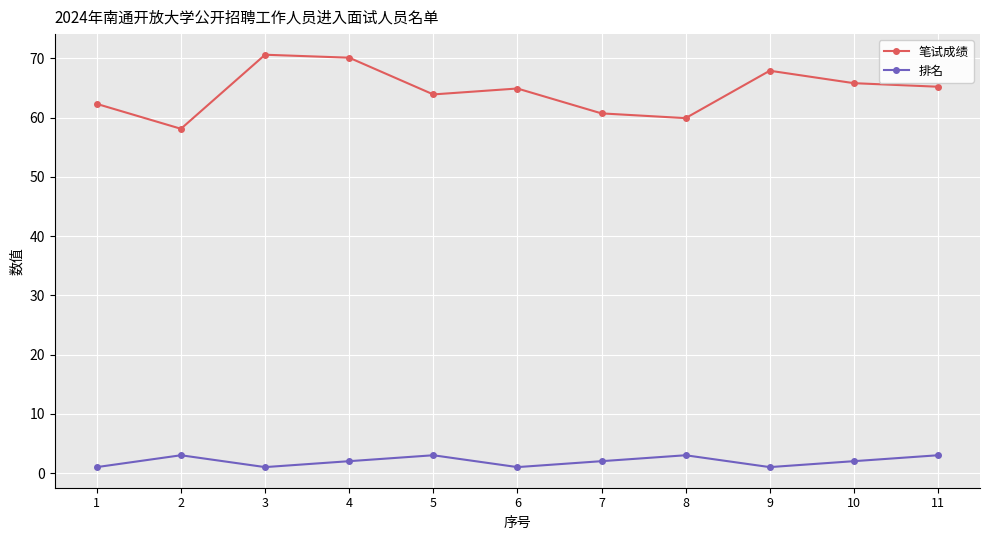

How many interior local valleys does the 排名 series have?

3